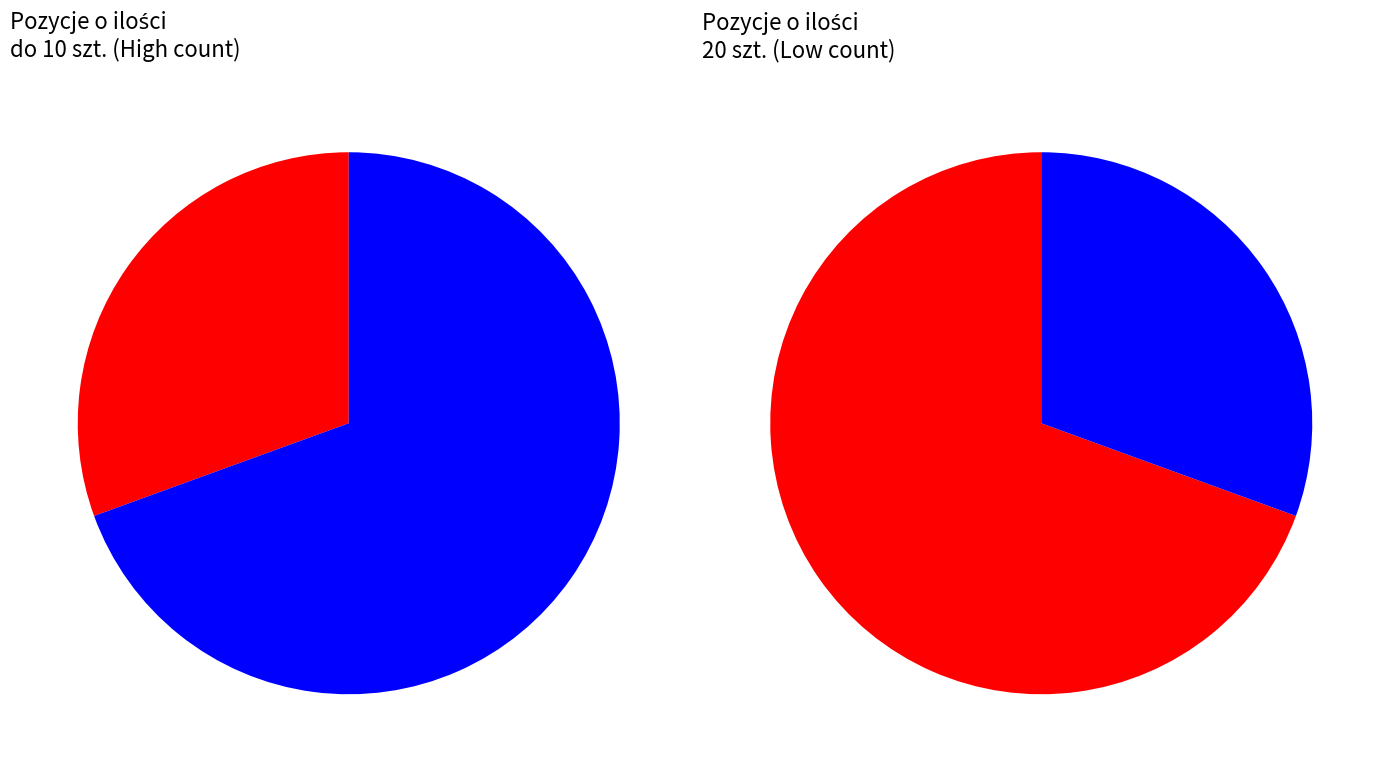

Is Karty obrazkowe the majority of the pie?

No